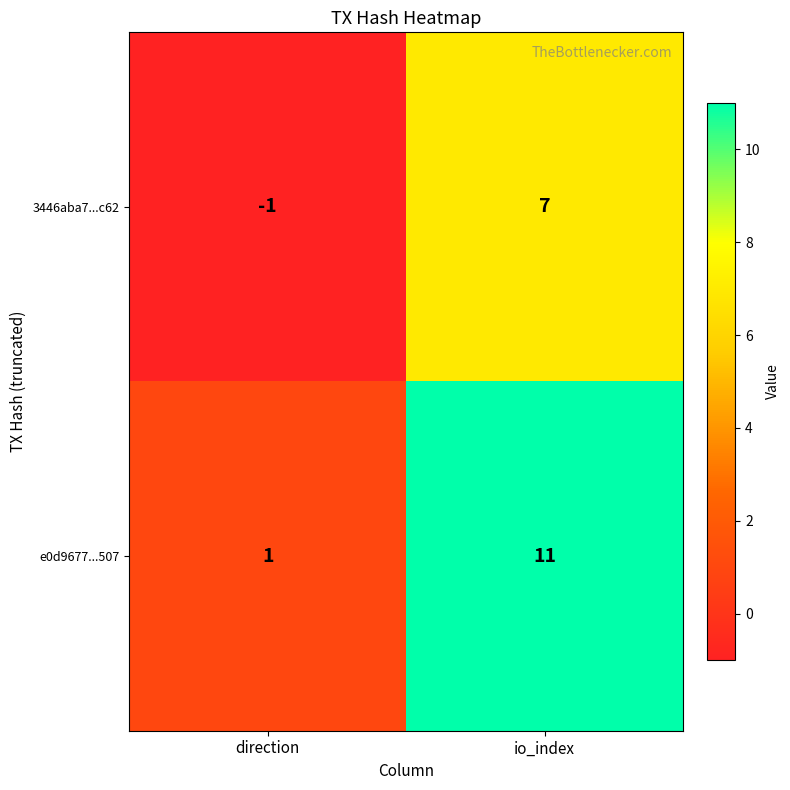

The 3446aba7...c62 series shows 7 at io_index. True or false?

True